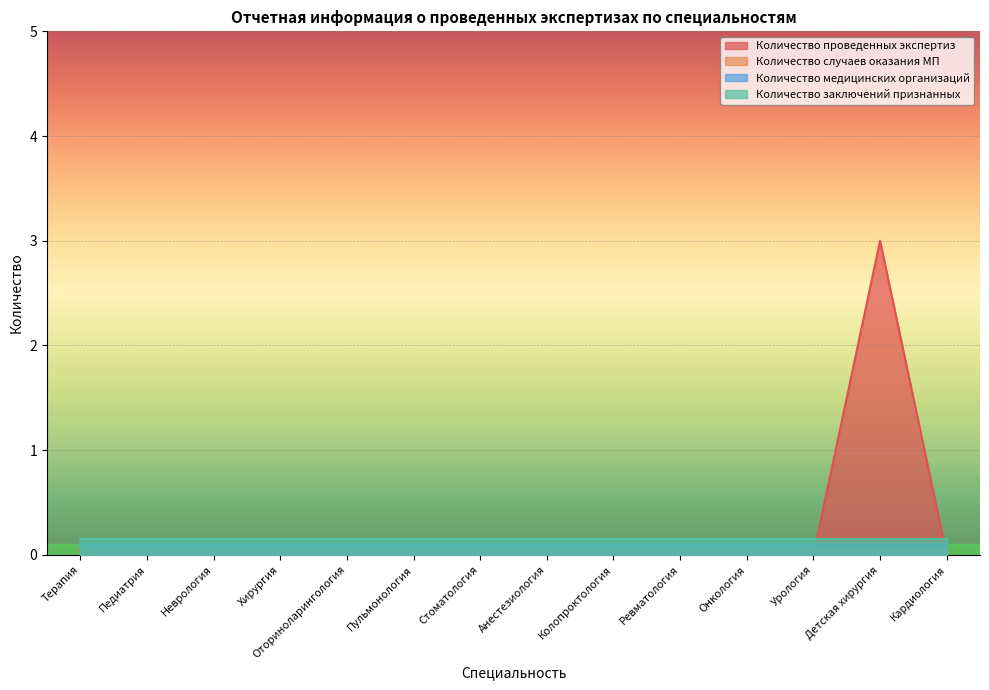

Count the number of categories in the chart.

14